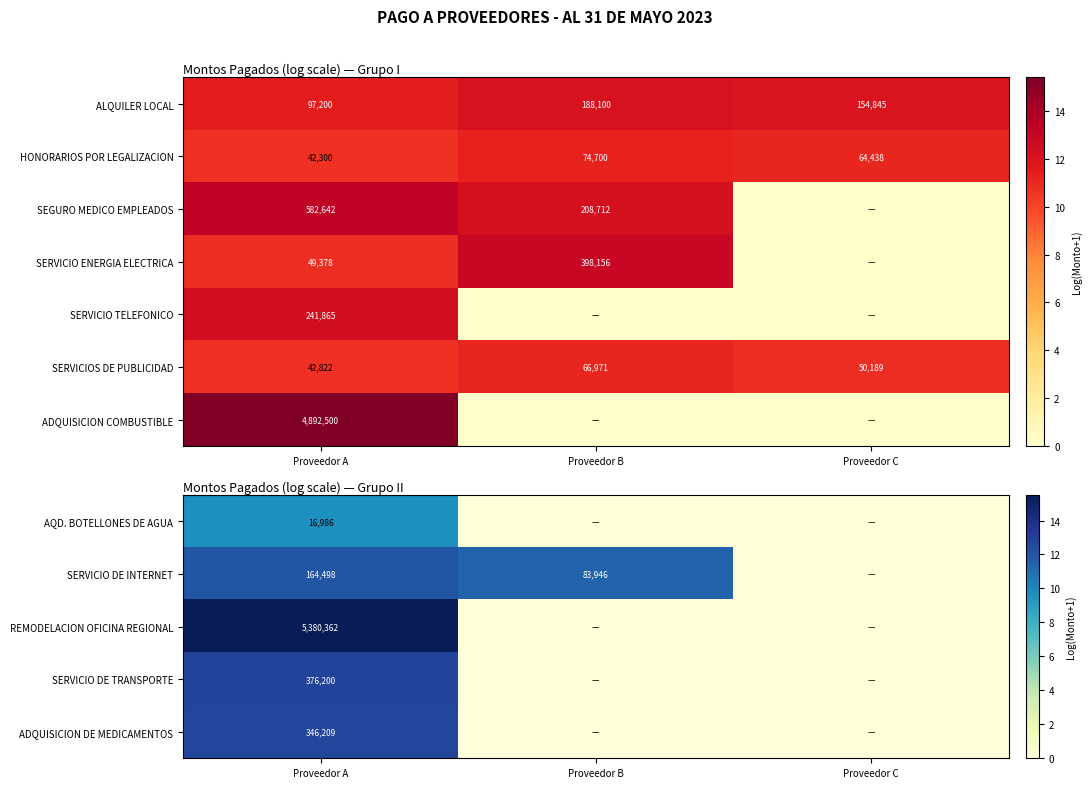

At which category is the sum across all series the highest?

Proveedor A